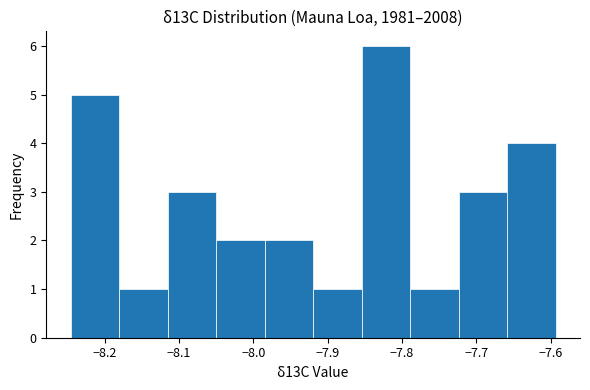

Reading left to right, transcribe this chart: for each bar, give the range it covers on the x-axis and its height. Neither the bar edges nor the heights are printed on the chart, so give them approximately, as read against the axes.

-8.25 to -8.18: 5
-8.18 to -8.12: 1
-8.12 to -8.05: 3
-8.05 to -7.98: 2
-7.98 to -7.92: 2
-7.92 to -7.85: 1
-7.85 to -7.79: 6
-7.79 to -7.72: 1
-7.72 to -7.66: 3
-7.66 to -7.59: 4